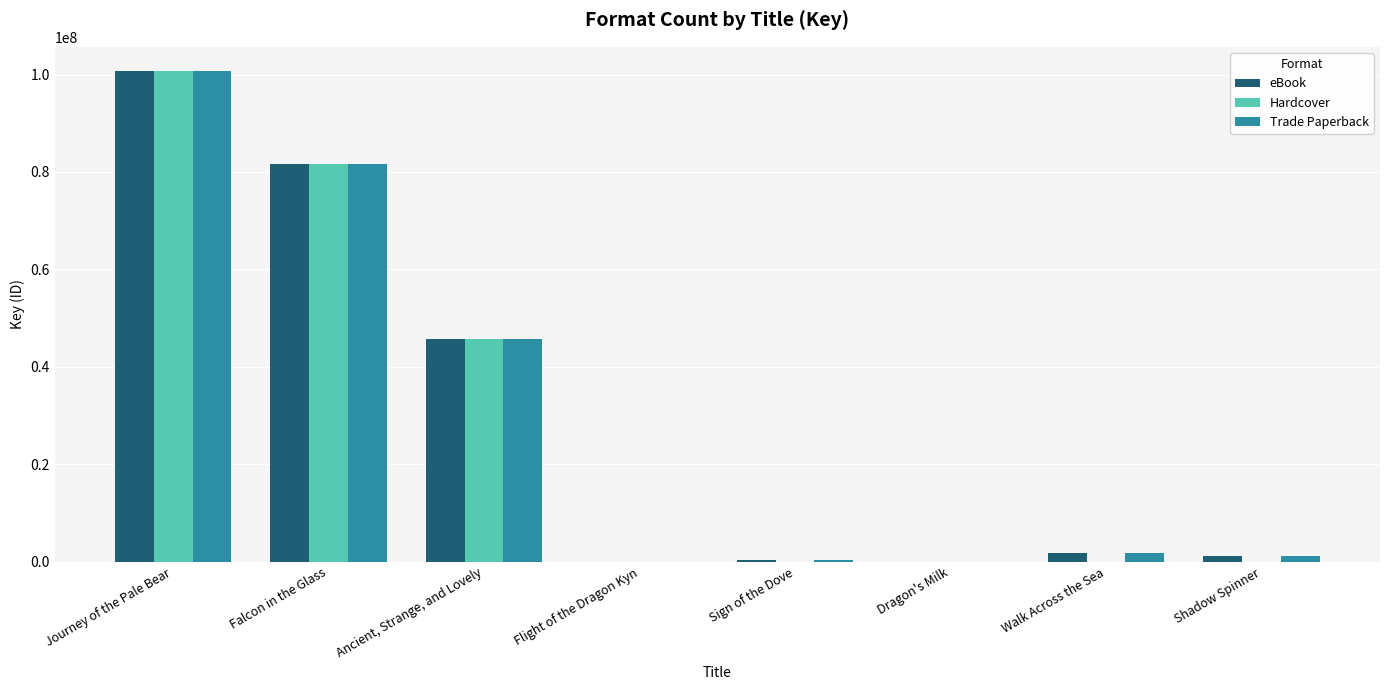

What is the spread (max minus min) of values at Shadow Spinner?

1147060